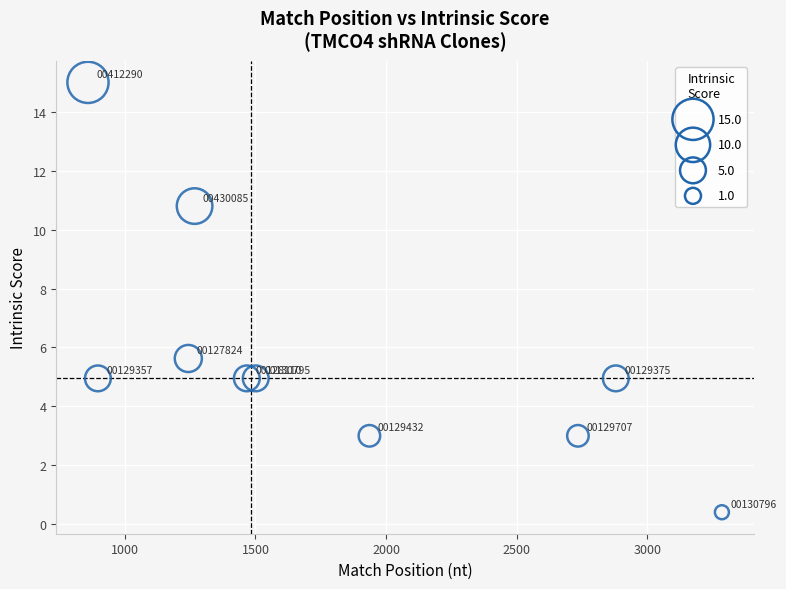

What is the average X value?

1806.8